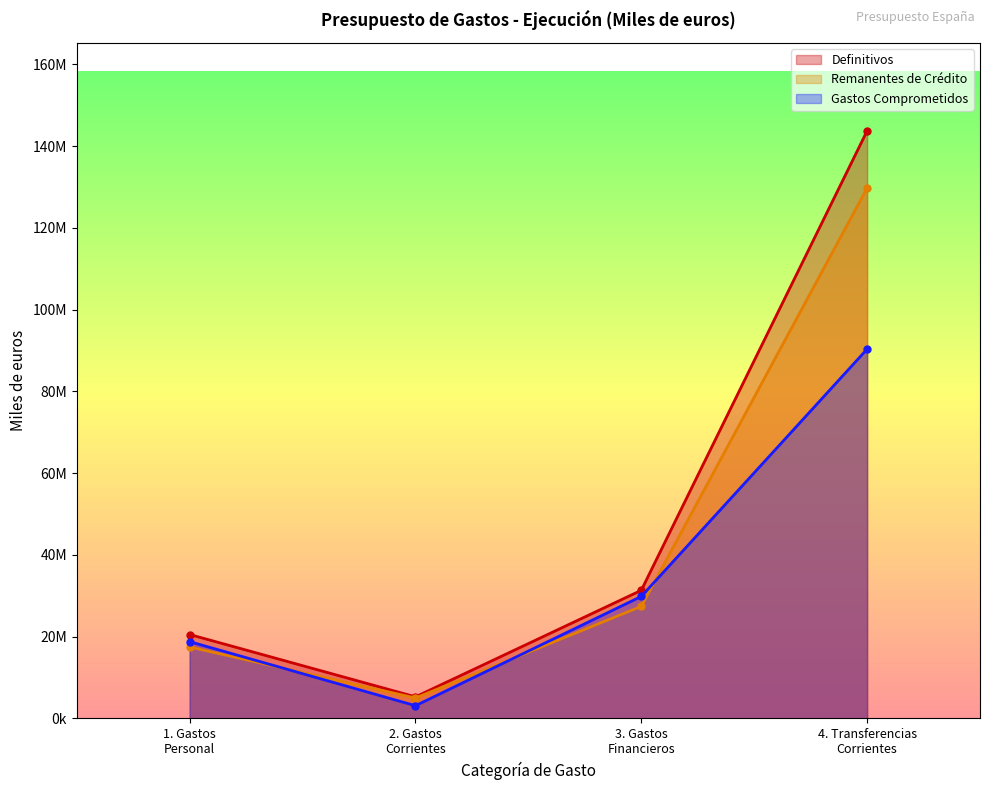

Which category has the highest value in the Remanentes de Crédito series?

4. Transferencias
Corrientes